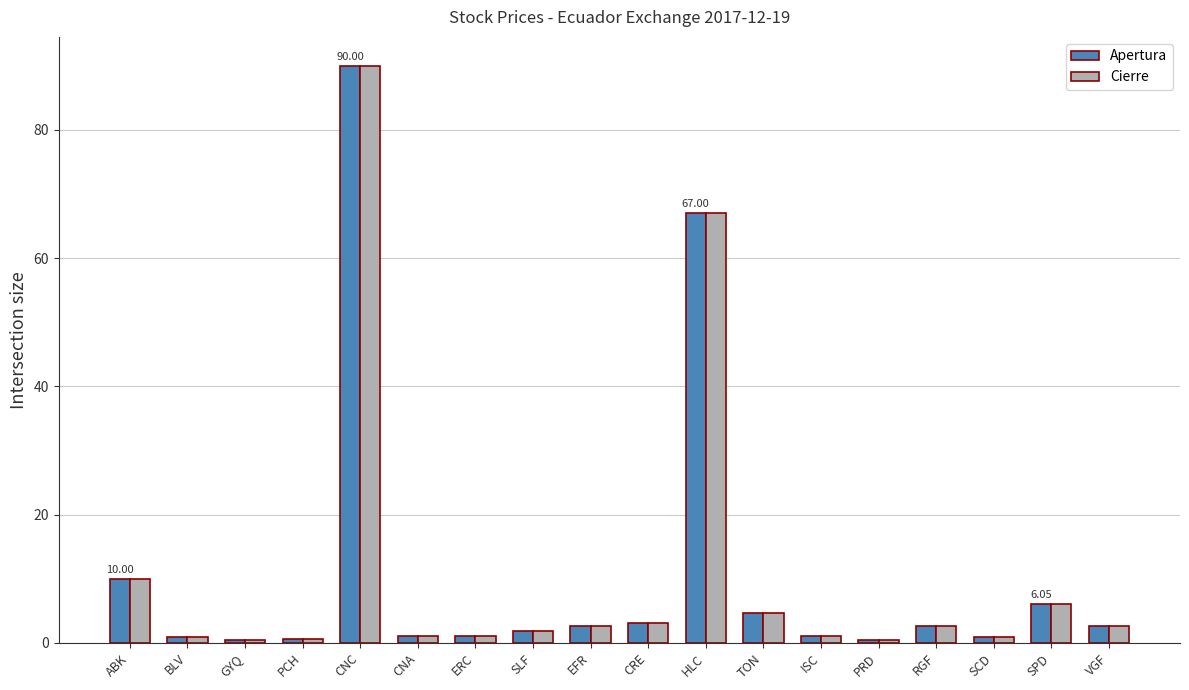

What is the average value of the Cierre series?

10.9